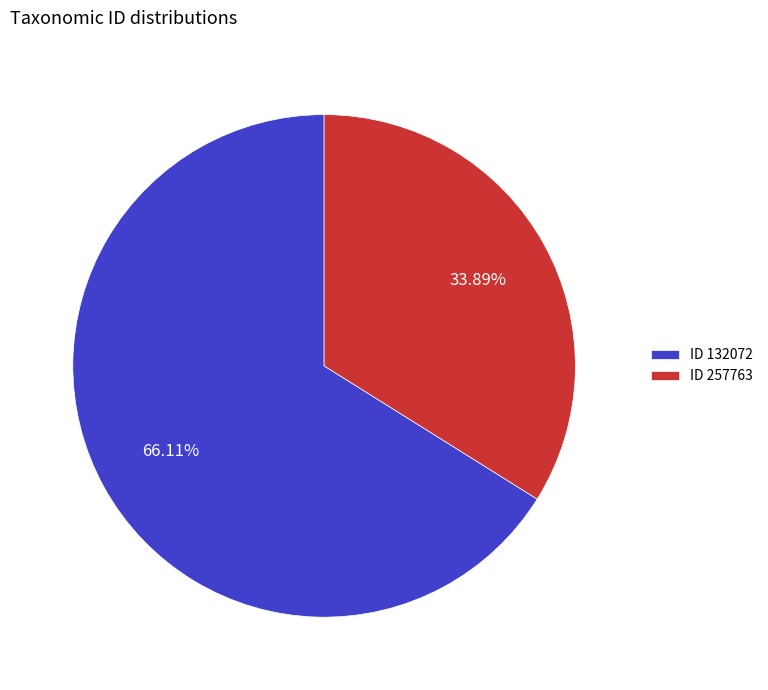

Rank the categories by value from lowest to highest.

ID 257763, ID 132072